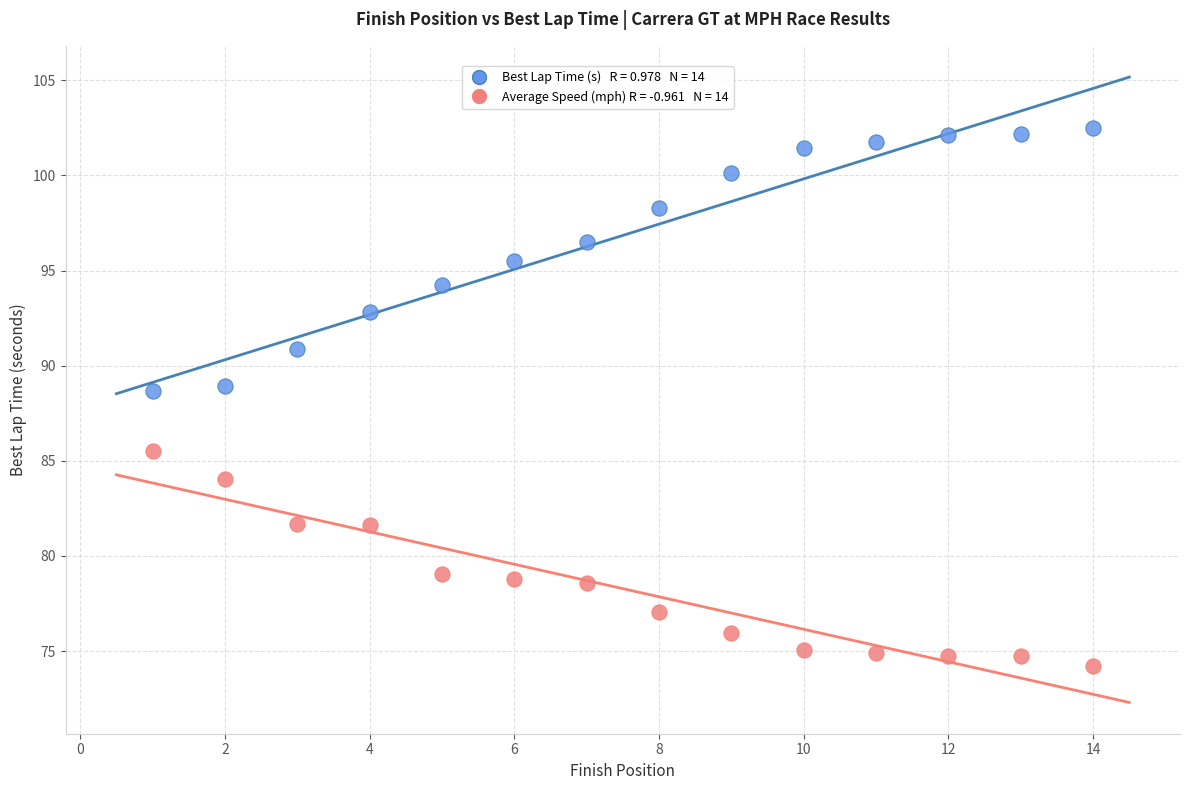

Across all data points, what is the range of Y values (max minus min)?

28.3